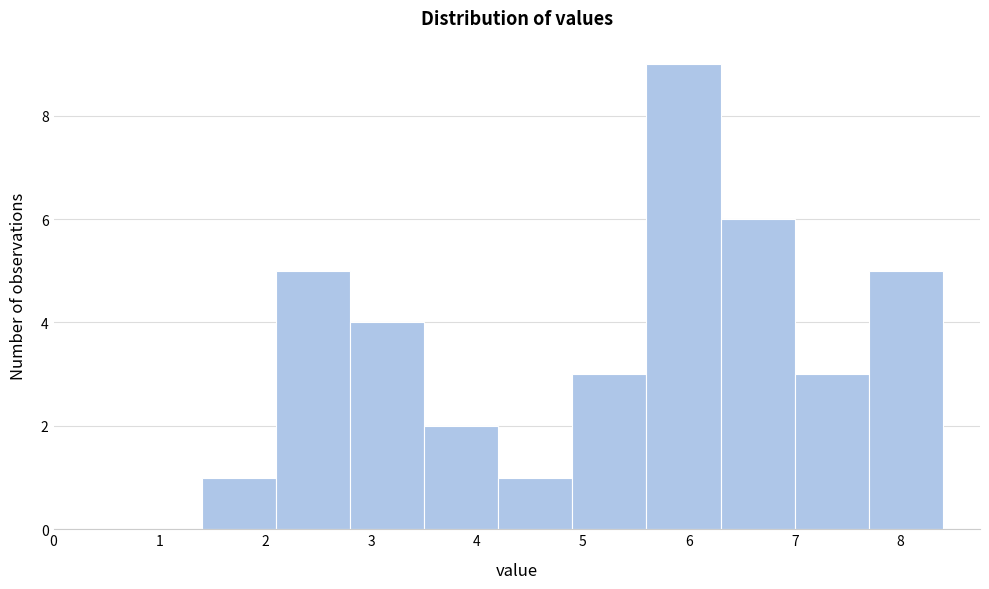

Reading left to right, transcribe this chart: for each bar, give the range it covers on the x-axis and its height. The values are not printed on the chart, so give them approximately, as read against the axis.

1.4 to 2.1: 1
2.1 to 2.8: 5
2.8 to 3.5: 4
3.5 to 4.2: 2
4.2 to 4.9: 1
4.9 to 5.6: 3
5.6 to 6.3: 9
6.3 to 7.0: 6
7.0 to 7.7: 3
7.7 to 8.4: 5